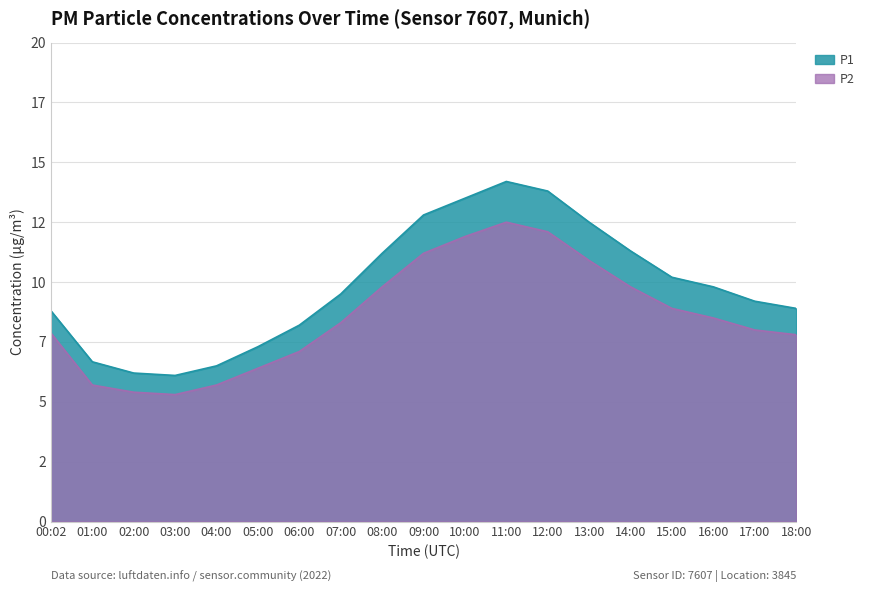

Rank the categories by P1 value from highest to lowest.

11:00, 12:00, 10:00, 09:00, 13:00, 14:00, 08:00, 15:00, 16:00, 07:00, 17:00, 18:00, 00:02, 06:00, 05:00, 01:00, 04:00, 02:00, 03:00